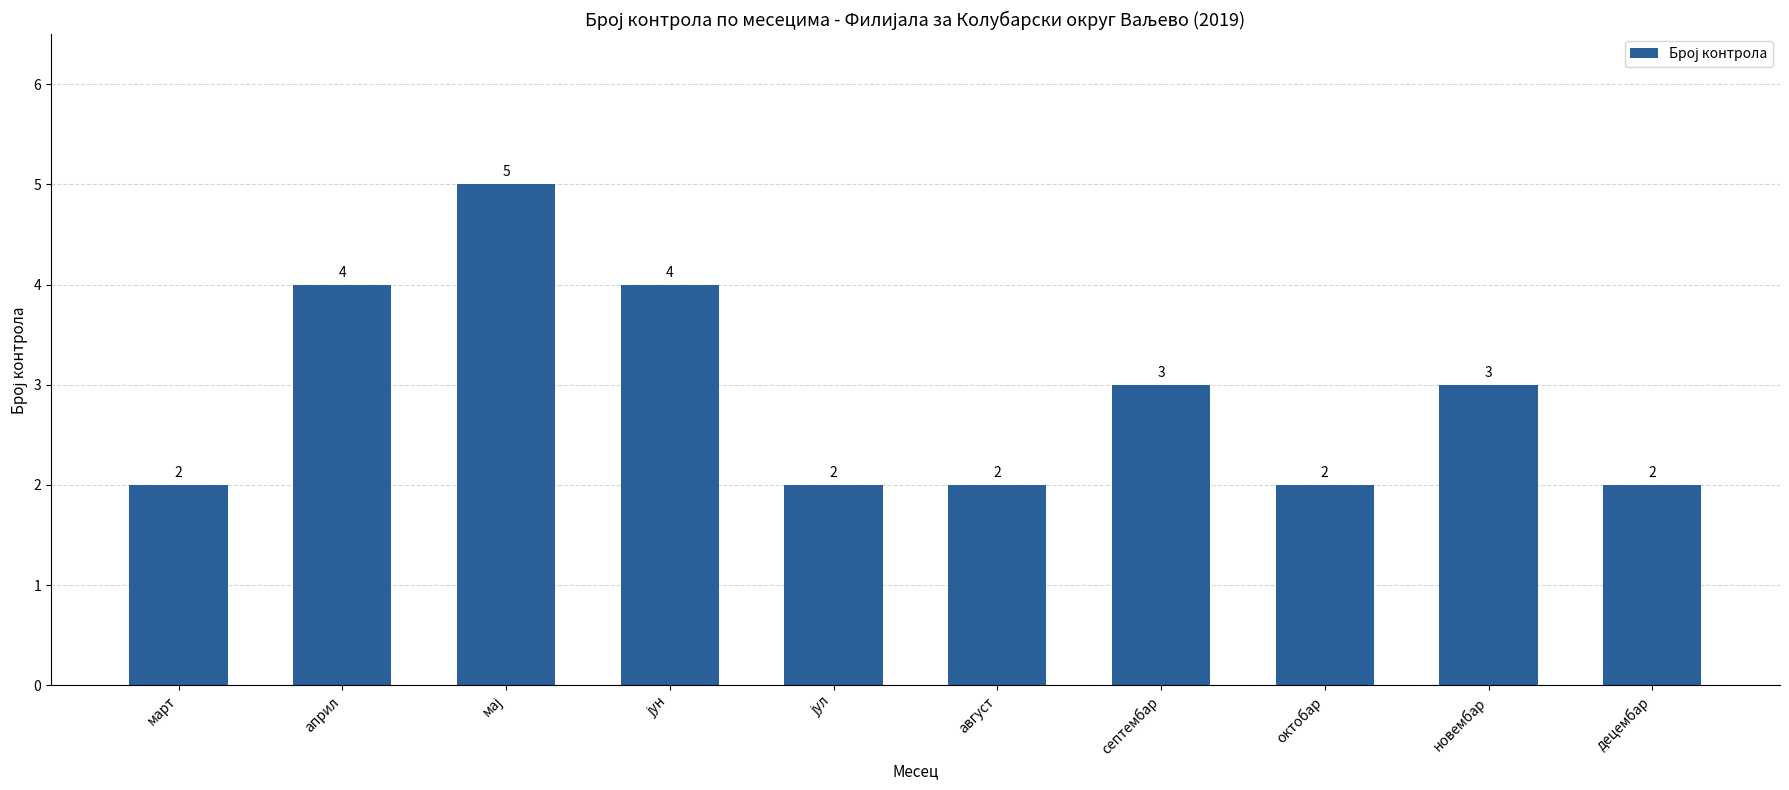

Is it true that the value at новембар is 4?

False